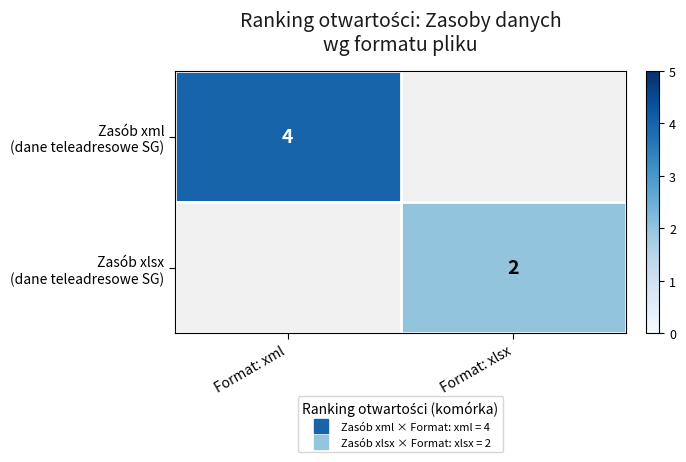

Which series has the widest spread of values?

Zasób xml (dane teleadresowe SG)